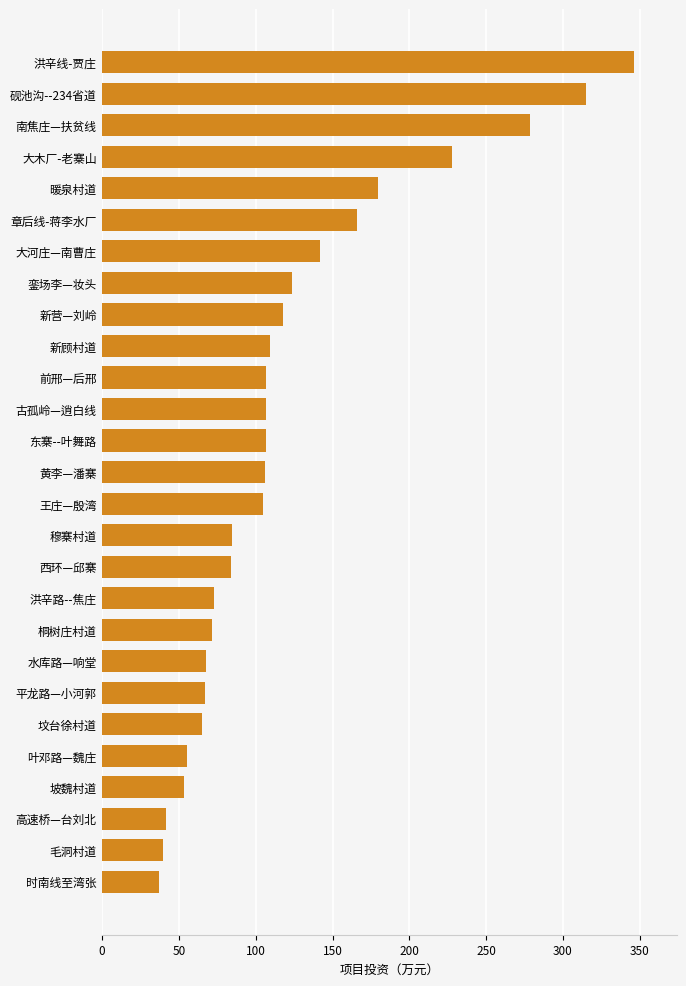

What is the sum of all values?

3275.0